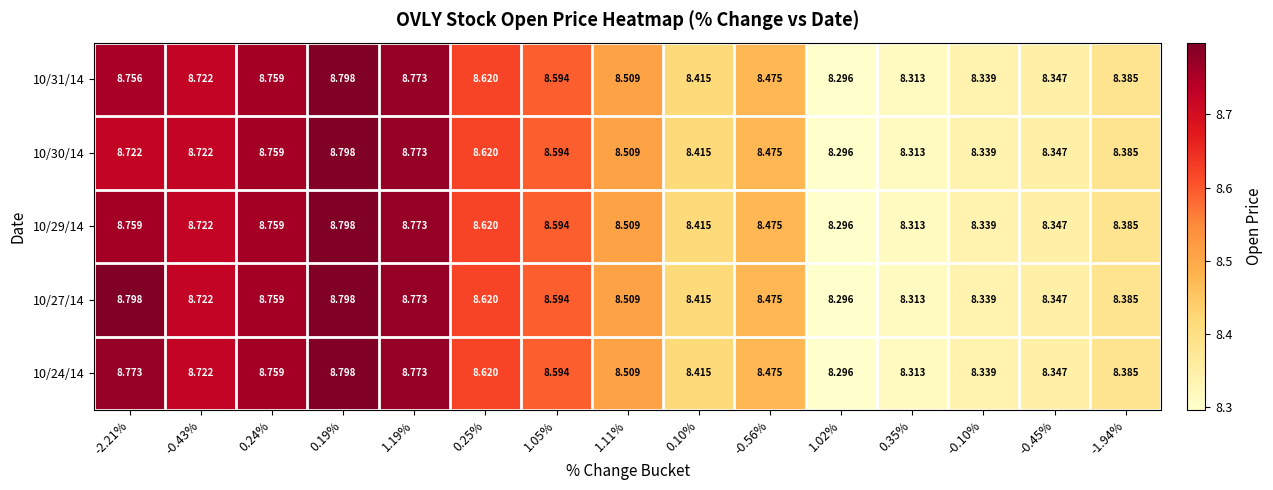

Is the value of 10/29/14 at -0.10% greater than the value of 10/31/14 at 0.35%?

Yes